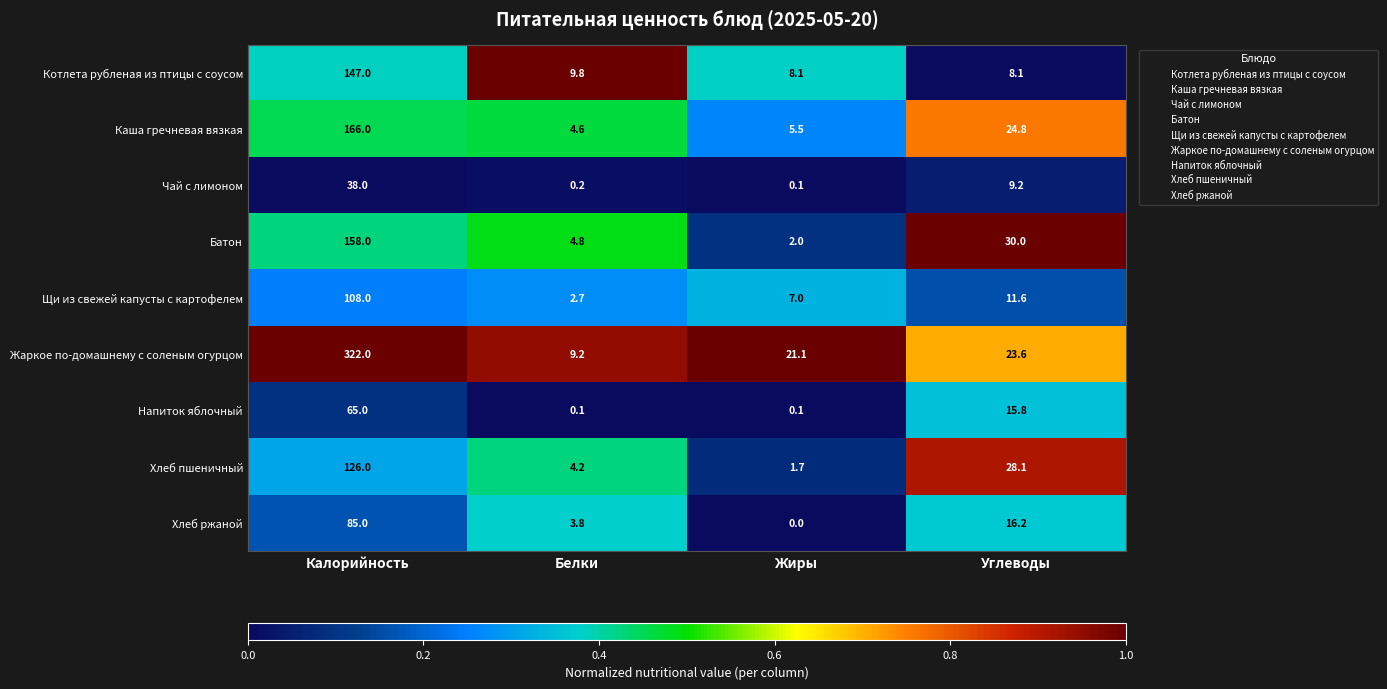

What is the difference between the maximum and second lowest values in the Чай с лимоном series?

37.8